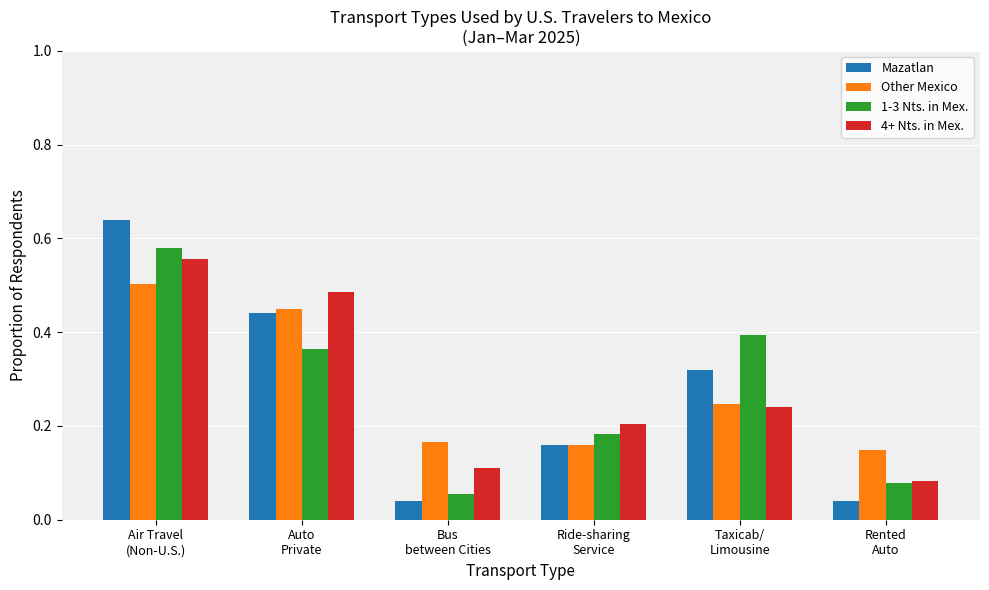

Are the bars grouped side by side (vs. stacked)?

Yes